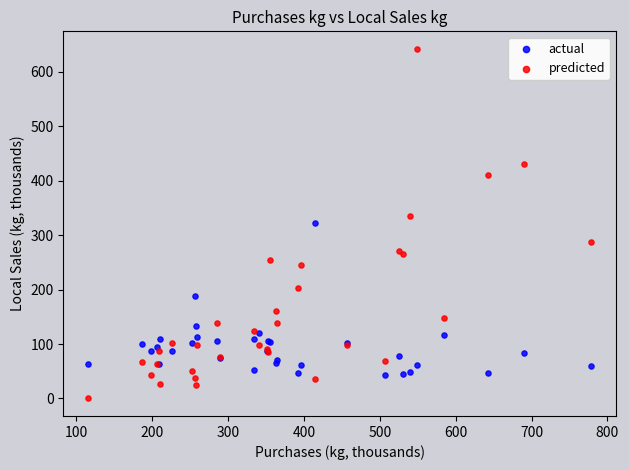

Which series has the largest Y range (max minus min)?

predicted